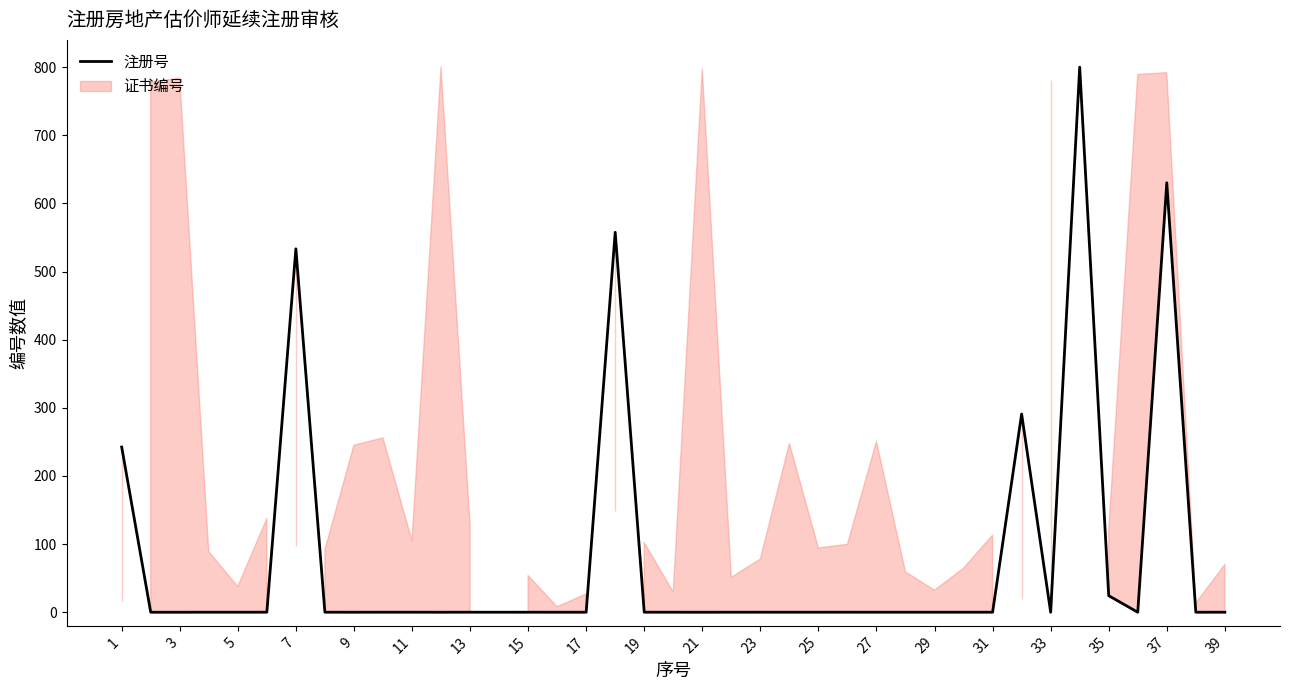

What is the sum of all values?

3079.7